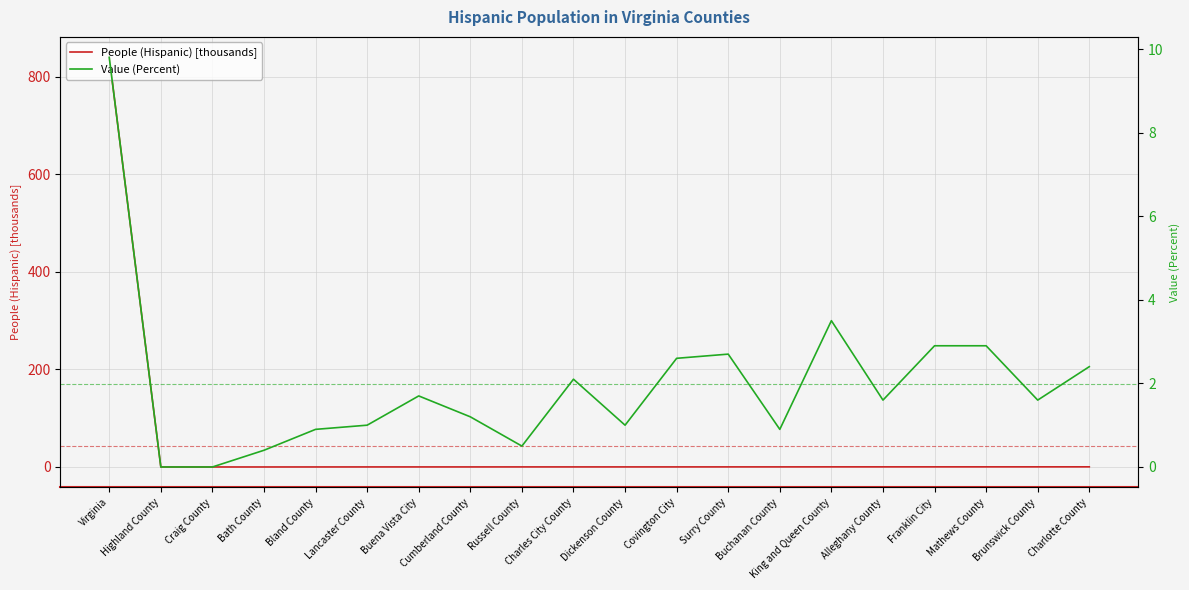

What is the average value of the Value (Percent) series?

2.0